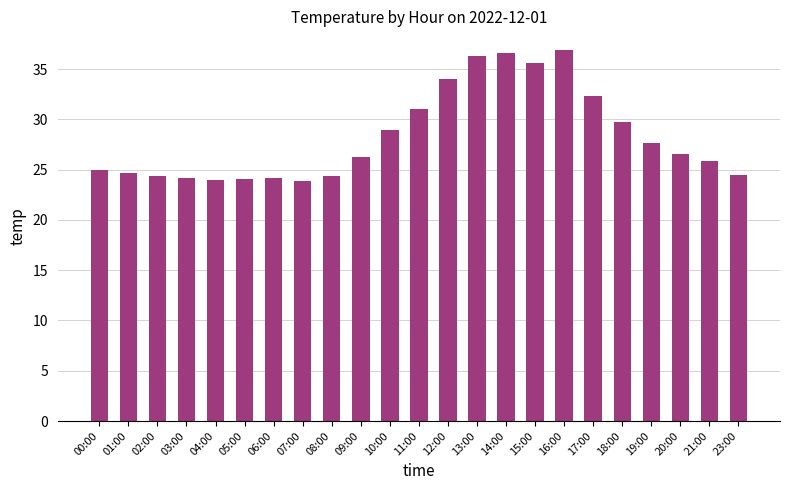

At which label is the value closest to 30?

18:00